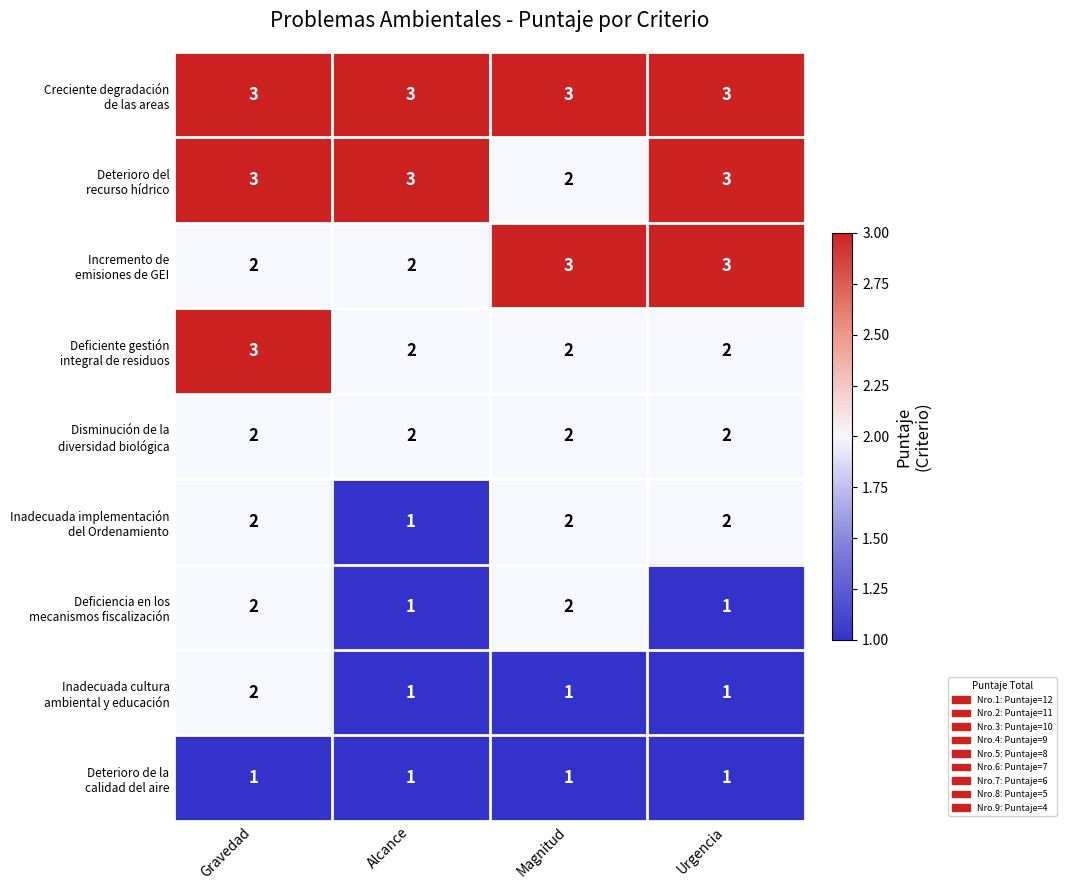

What is the greatest value displayed?

3